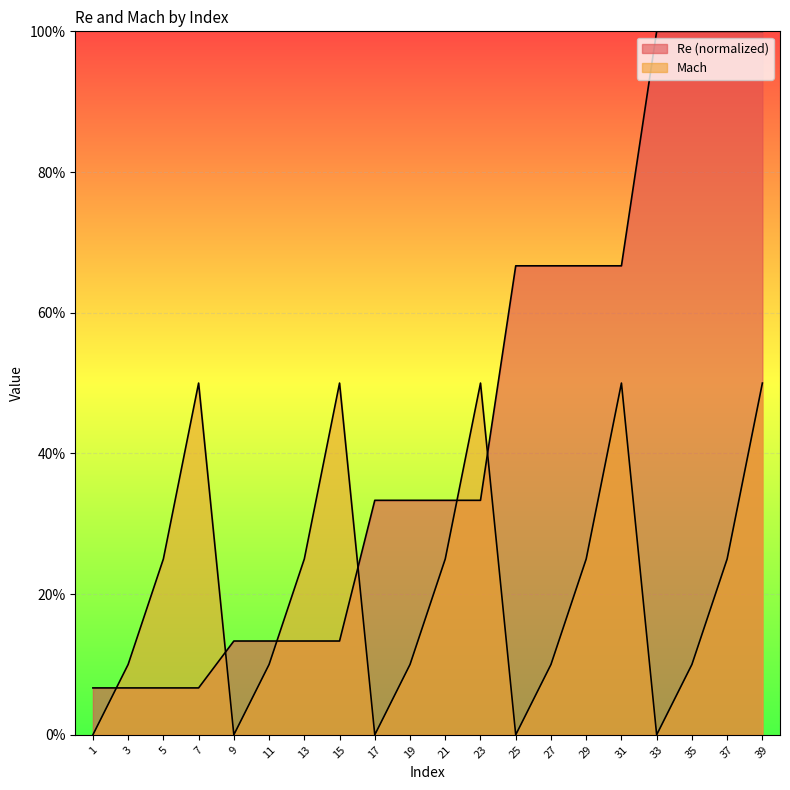

Reading right to left, what are all the values shown in this chart?

Re: 39=1.0	37=1.0	35=1.0	33=1.0	31=0.7	29=0.7	27=0.7	25=0.7	23=0.3	21=0.3	19=0.3	17=0.3	15=0.1	13=0.1	11=0.1	9=0.1	7=0.1	5=0.1	3=0.1	1=0.1
Mach: 39=0.5	37=0.2	35=0.1	33=0.0	31=0.5	29=0.2	27=0.1	25=0.0	23=0.5	21=0.2	19=0.1	17=0.0	15=0.5	13=0.2	11=0.1	9=0.0	7=0.5	5=0.2	3=0.1	1=0.0